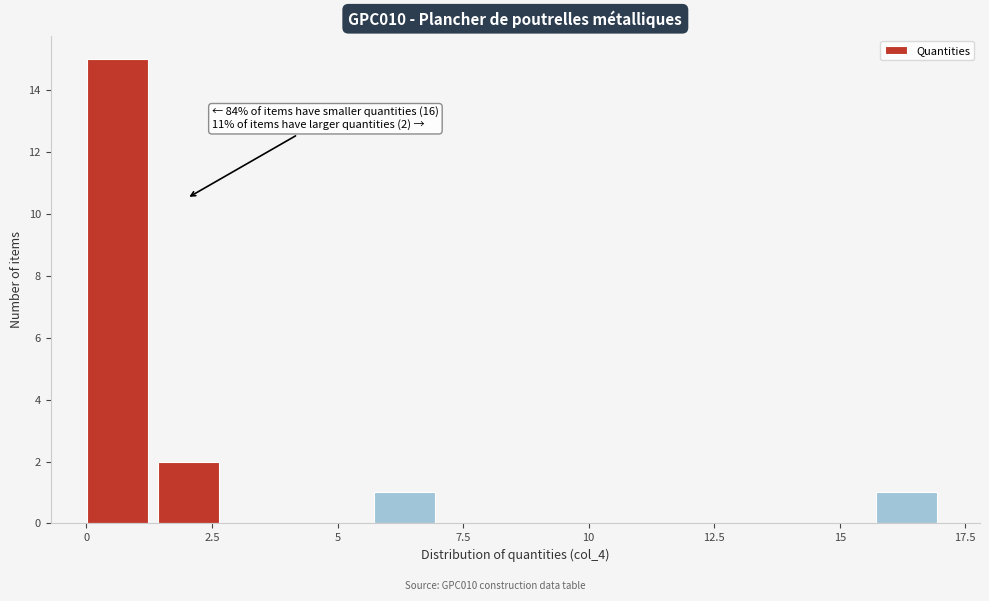

Read against the x-axis, roughly where is the centre of the tallest bar?

0.5